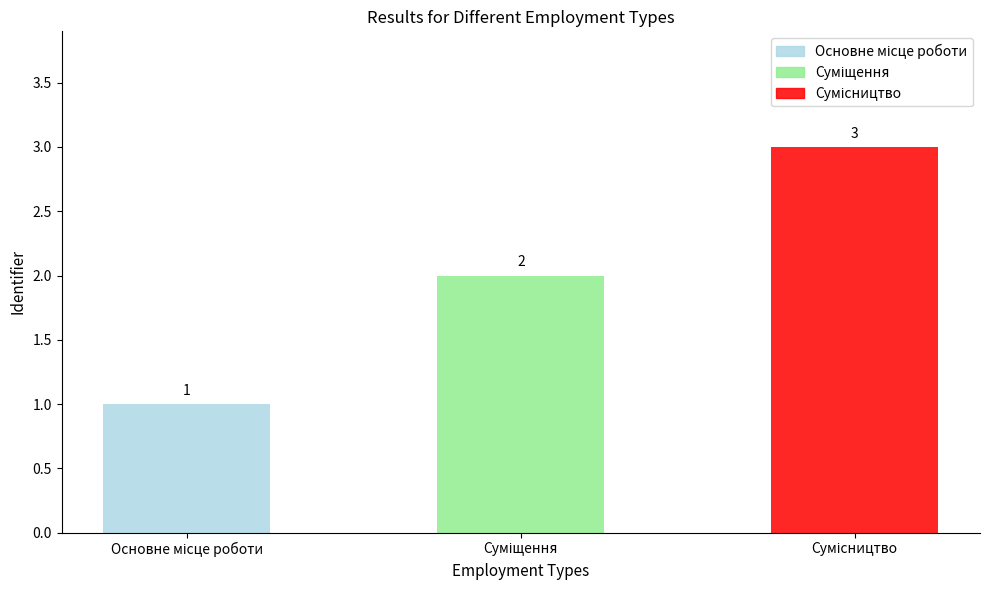

What is the difference between the values at Суміщення and Сумісництво?

1